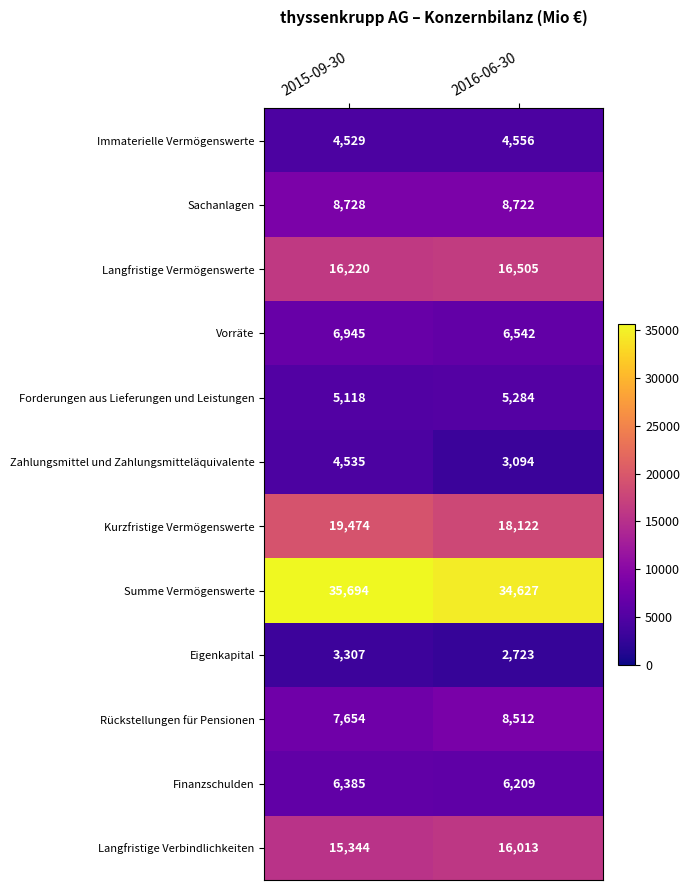

What is the difference between the highest and lowest values at 2016-06-30?

31904